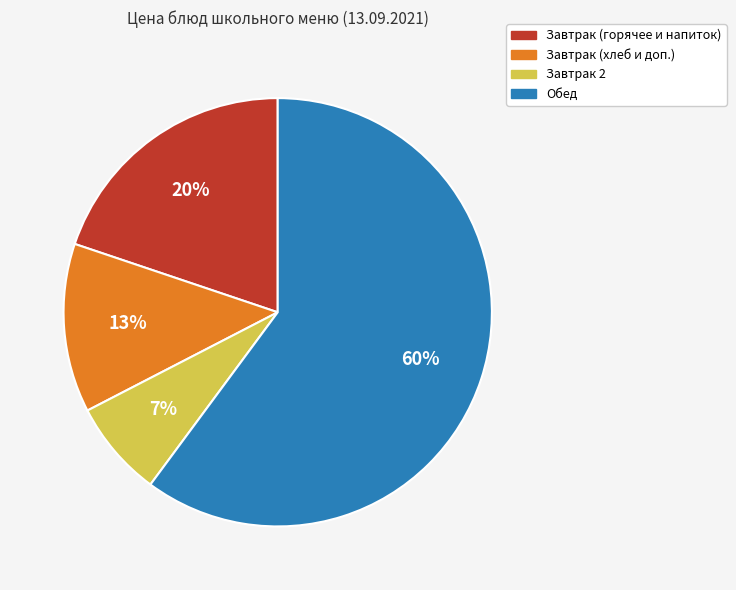

To the nearest percent, what is the difference between the largest and smallest slice percentages?

53%